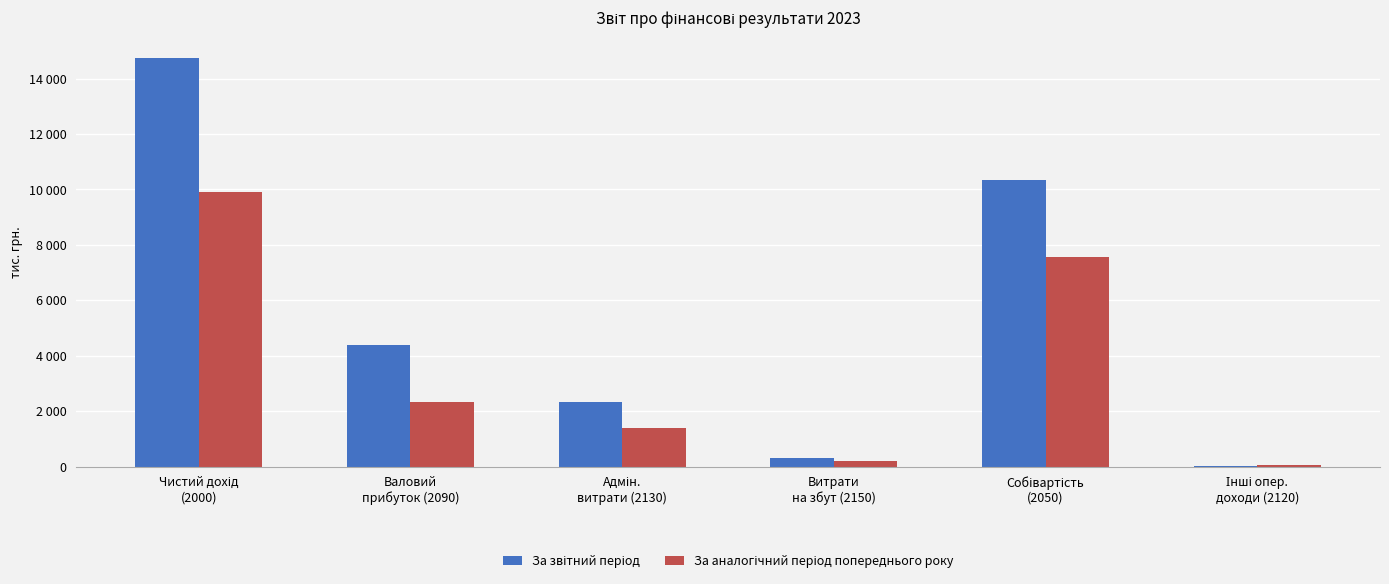

The За аналогічний період попереднього року series shows 3535 at Валовий
прибуток (2090). True or false?

False